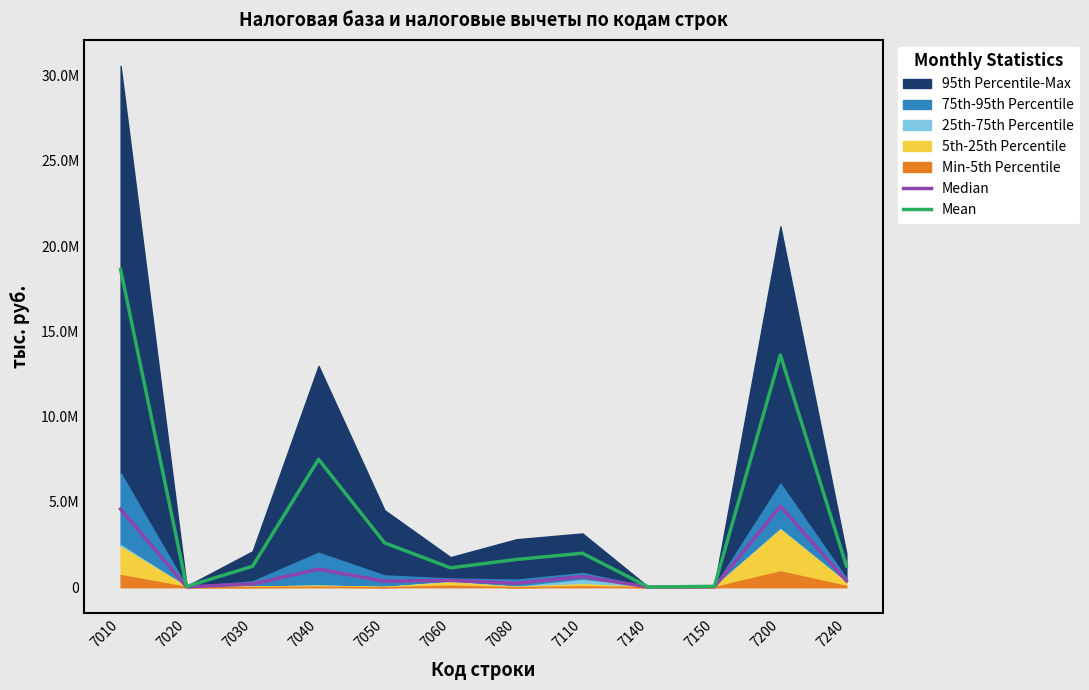

Reading left to right, list all the values displayed in this chart.

Median: 7010=4581496.2	7020=23277.1	7030=190555.9	7040=1056518.0	7050=352680.8	7060=401264.2	7080=234176.0	7110=629105.5	7140=10419.5	7150=29651.3	7200=4742674.4	7240=388798.2
Mean: 7010=18628177.1	7020=45124.6	7030=1227594.9	7040=7499971.5	7050=2603886.3	7060=1137538.7	7080=1628682.5	7110=1994129.0	7140=11623.0	7150=53040.3	7200=13616970.4	7240=1247453.2